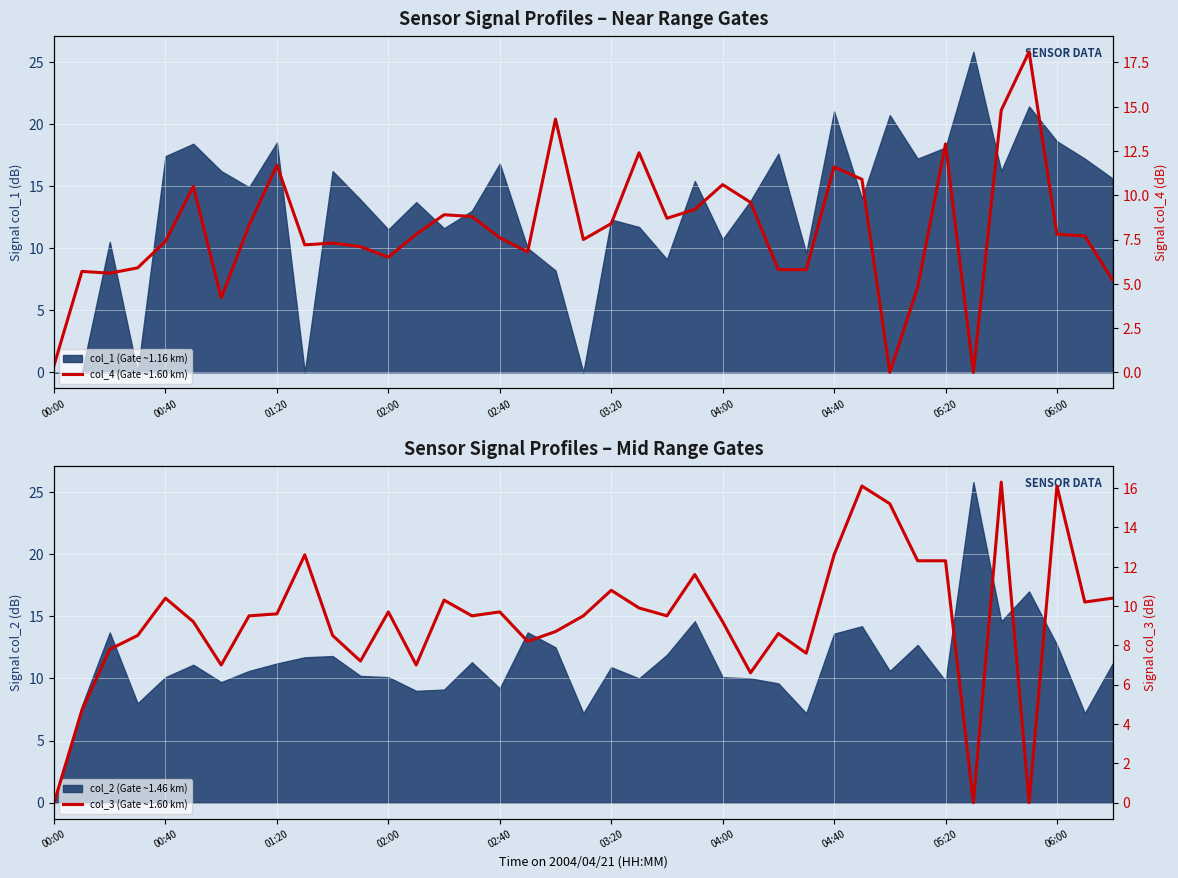

How many times do col_4 (Gate ~1.60 km) and col_3 (Gate ~1.60 km) cross each other?

16